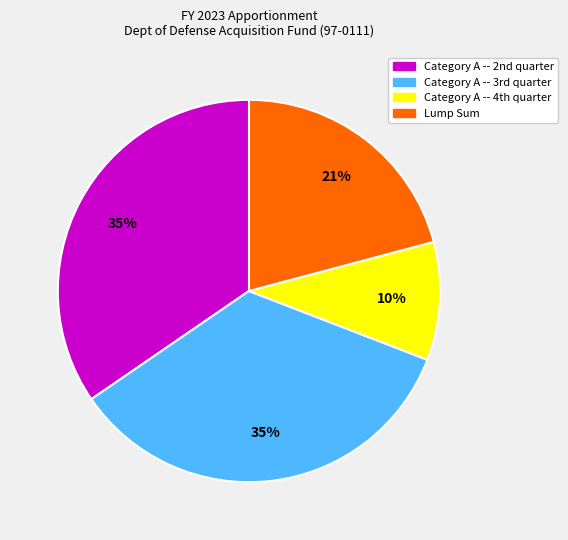

What is the smallest slice in the pie chart?

Category A -- 4th quarter